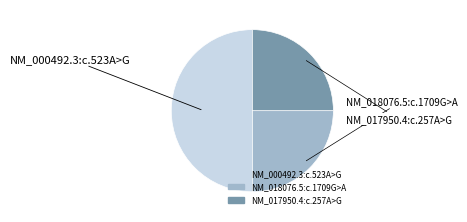

How many slices are in this pie chart?

3